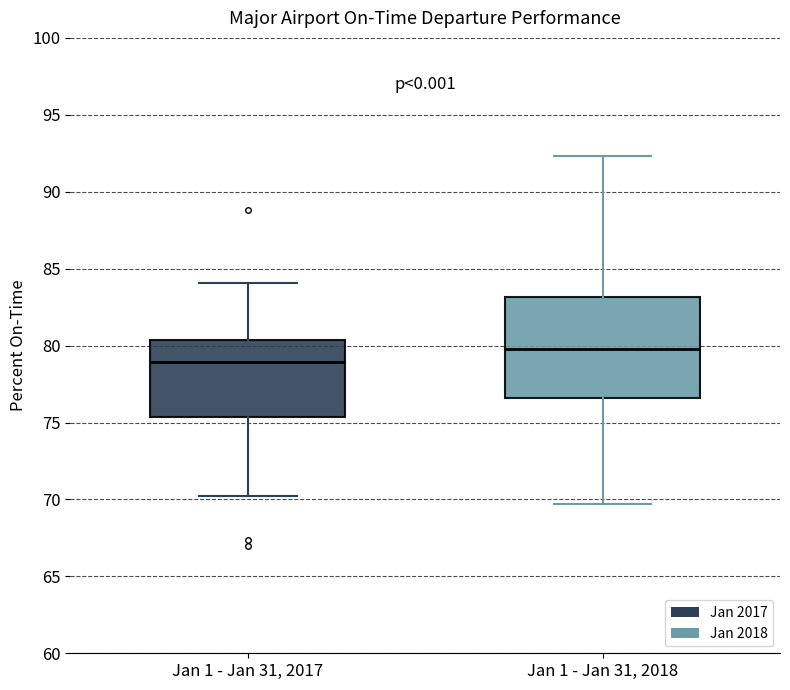

Which box is the tallest, from its lower edge to its upper edge?

Jan 1 - Jan 31, 2018